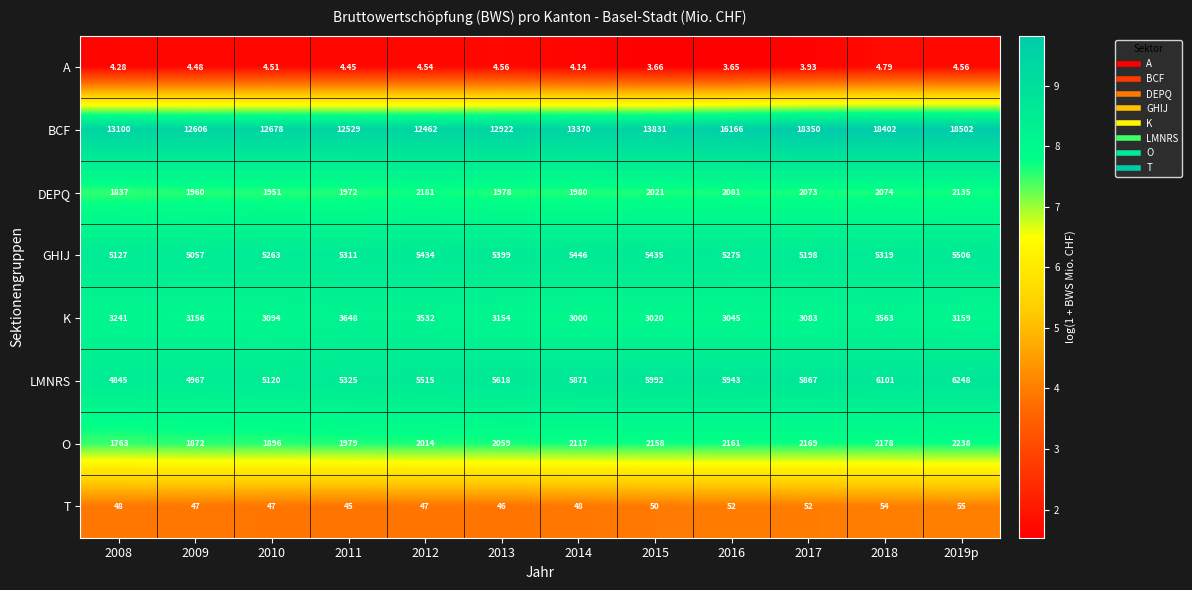

Is the value of BCF at 2009 greater than the value of A at 2019p?

Yes